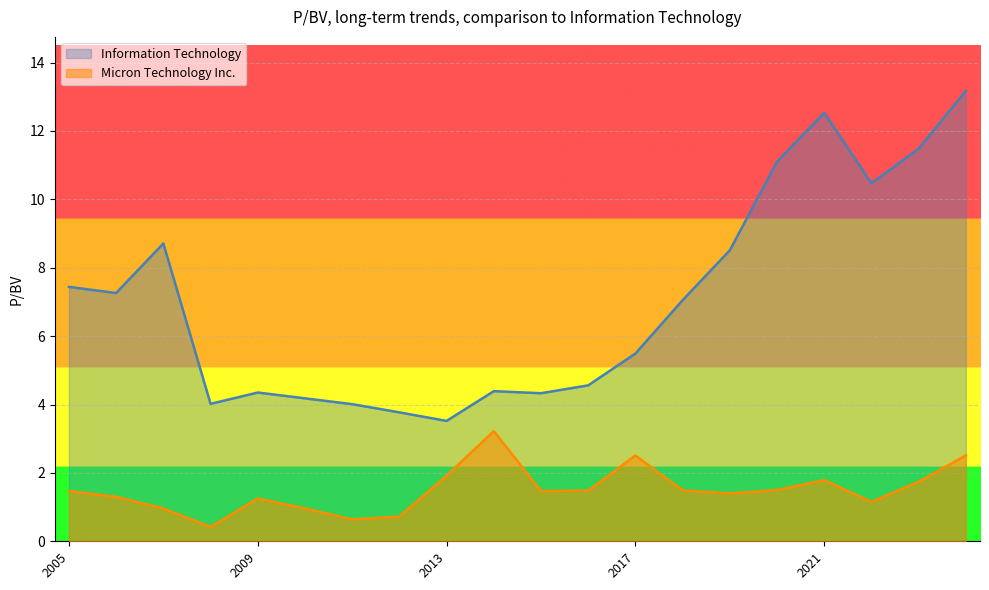

How many interior local peaks does the Information Technology series have?

4